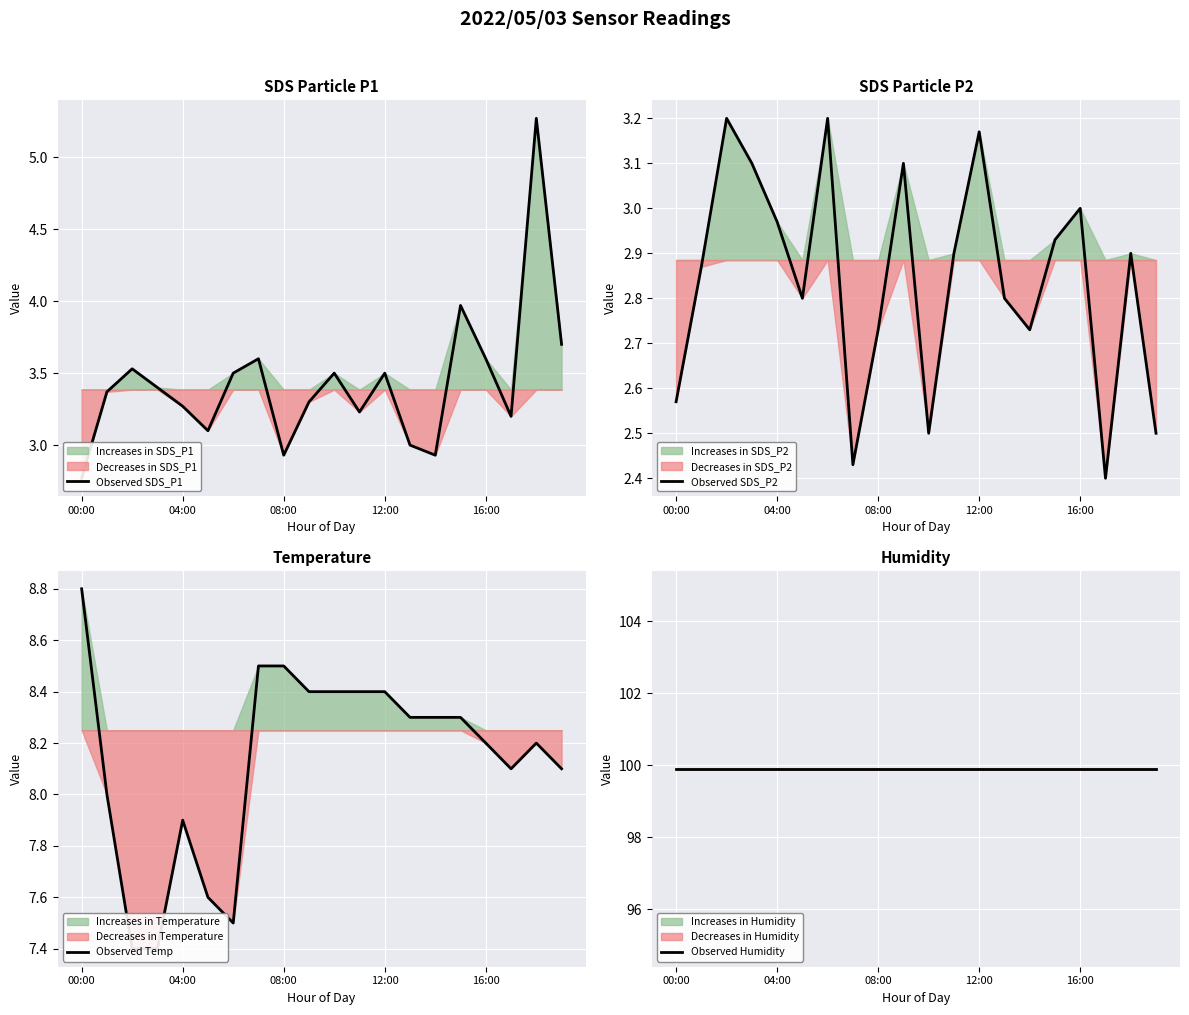

What is the sum of the Observed SDS_P2 values at 19 and 10?

5.0